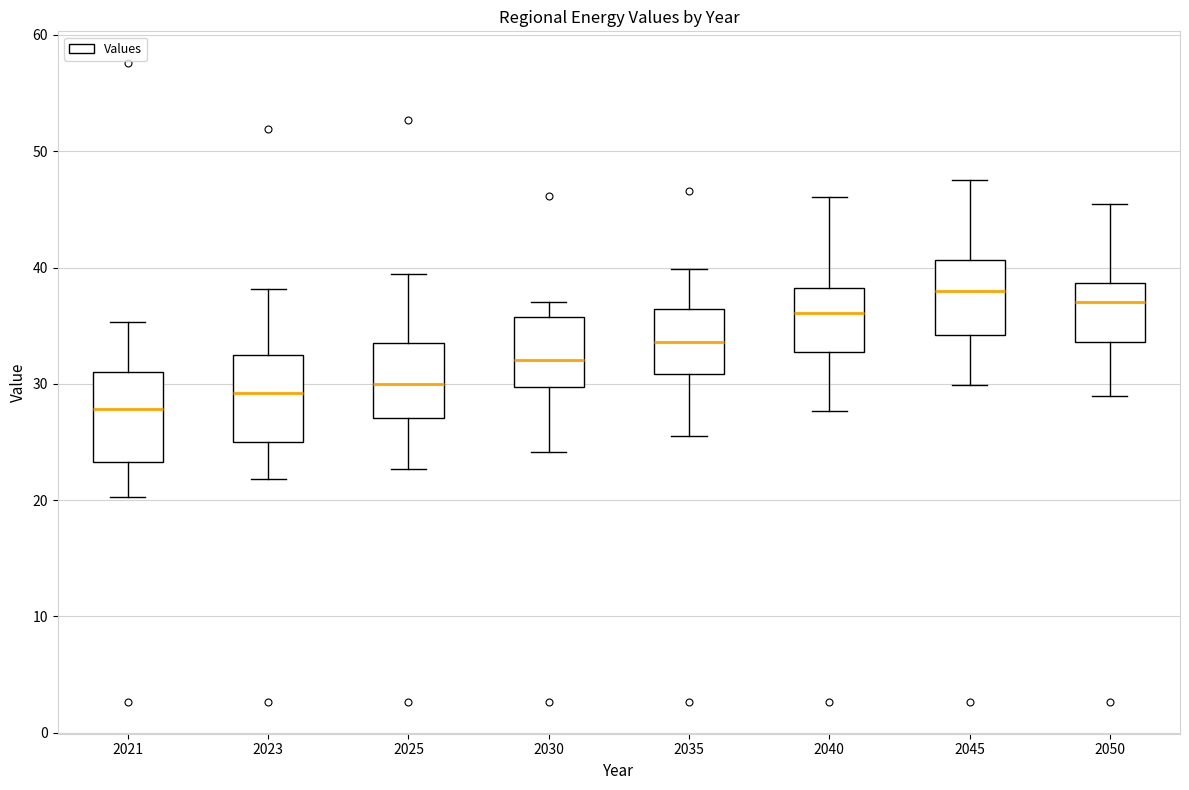

Reading left to right, transcribe this box plot: for each box, give where its median line is, the range the box spans, and where its two whiskers end, as read against the y-axis. The values are not printed on the chart, so give them approximately, as read against the axis.

2021: median 28, box 23 to 31, whiskers 20 to 35
2023: median 29, box 25 to 32, whiskers 22 to 38
2025: median 30, box 27 to 33, whiskers 23 to 39
2030: median 32, box 30 to 36, whiskers 24 to 37
2035: median 34, box 31 to 36, whiskers 26 to 40
2040: median 36, box 33 to 38, whiskers 28 to 46
2045: median 38, box 34 to 41, whiskers 30 to 47
2050: median 37, box 34 to 39, whiskers 29 to 45